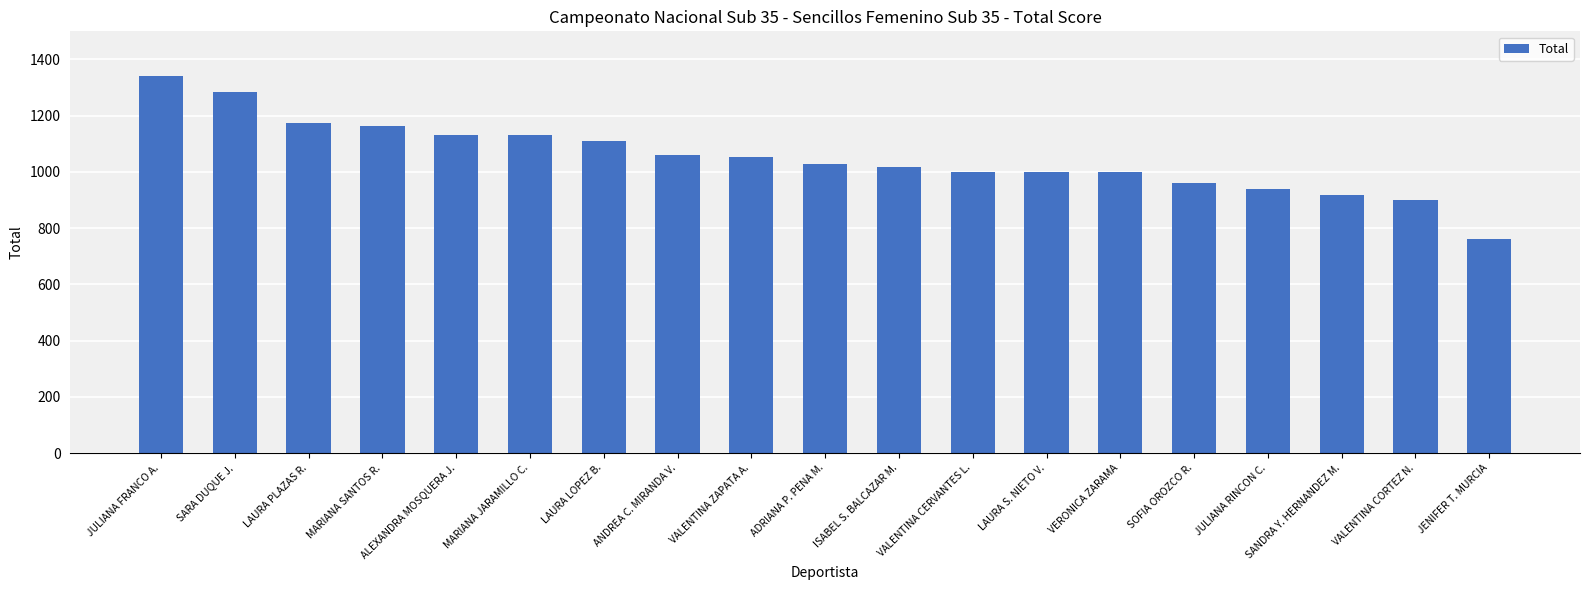

What is the sum of all values?

19968